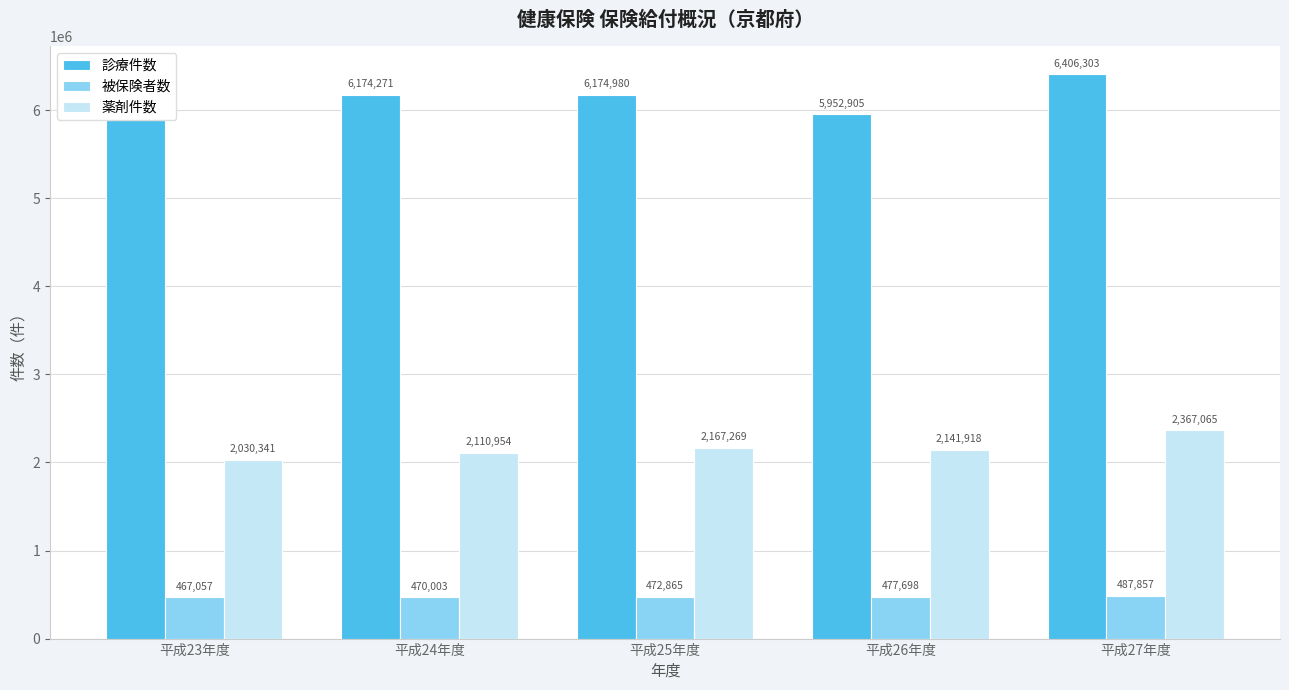

How many 被保険者数 values are between 470003 and 477698?

3